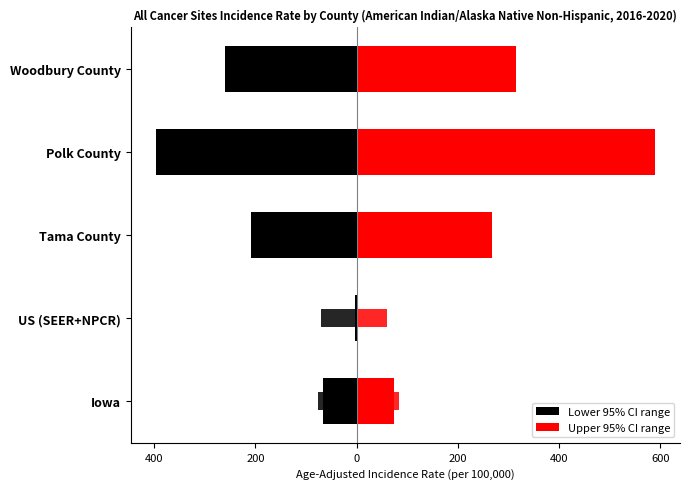

Is it true that Upper 95% CI range equals 465.6 at Tama County?

False